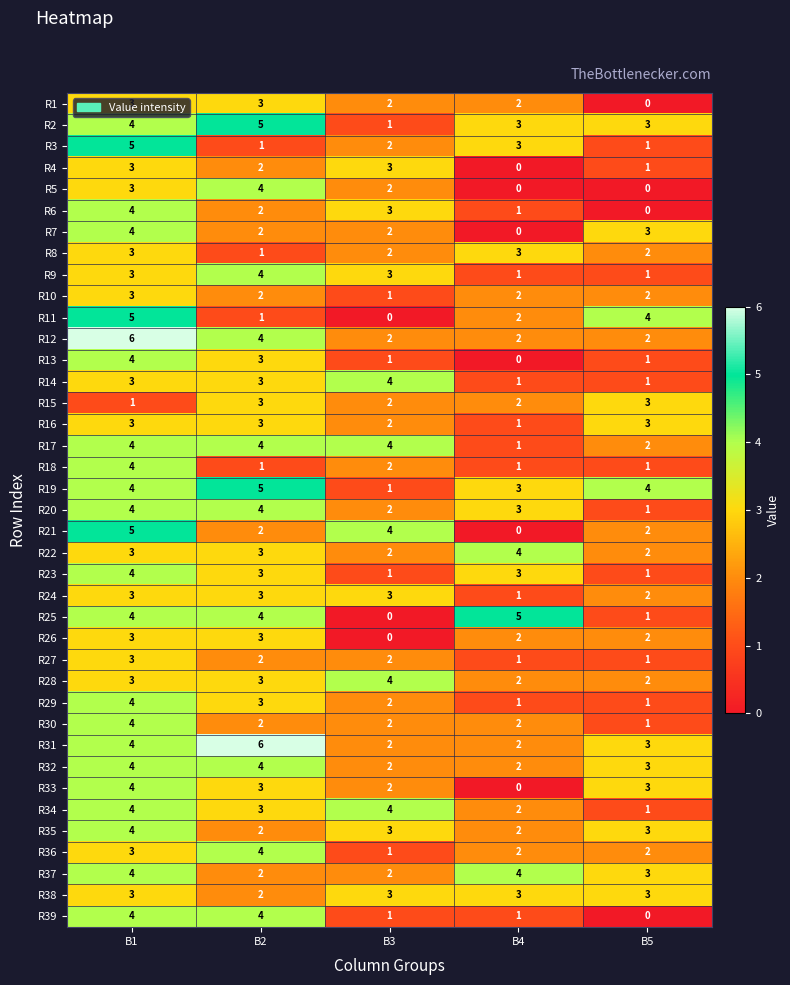

Where is R29 nearest to the value 2?

B3